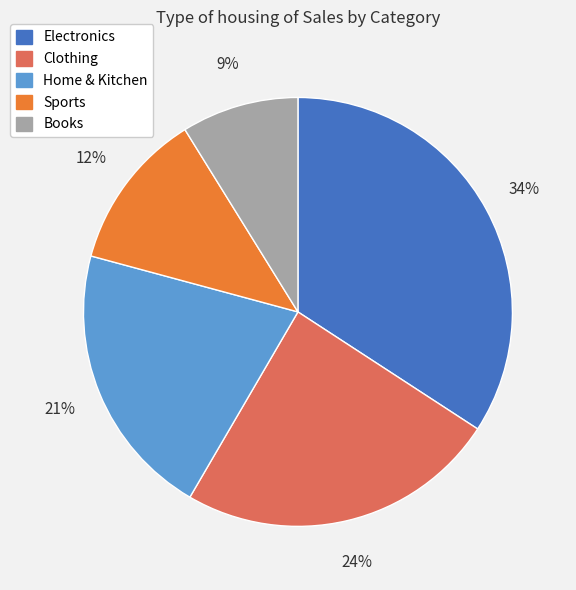

Is it true that Home & Kitchen is 35% of the pie?

False